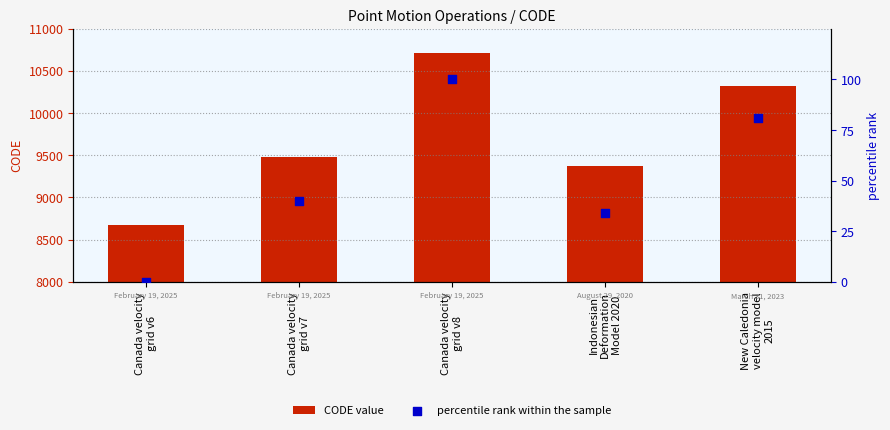

At which category is the sum across all series the highest?

Canada velocity
grid v8